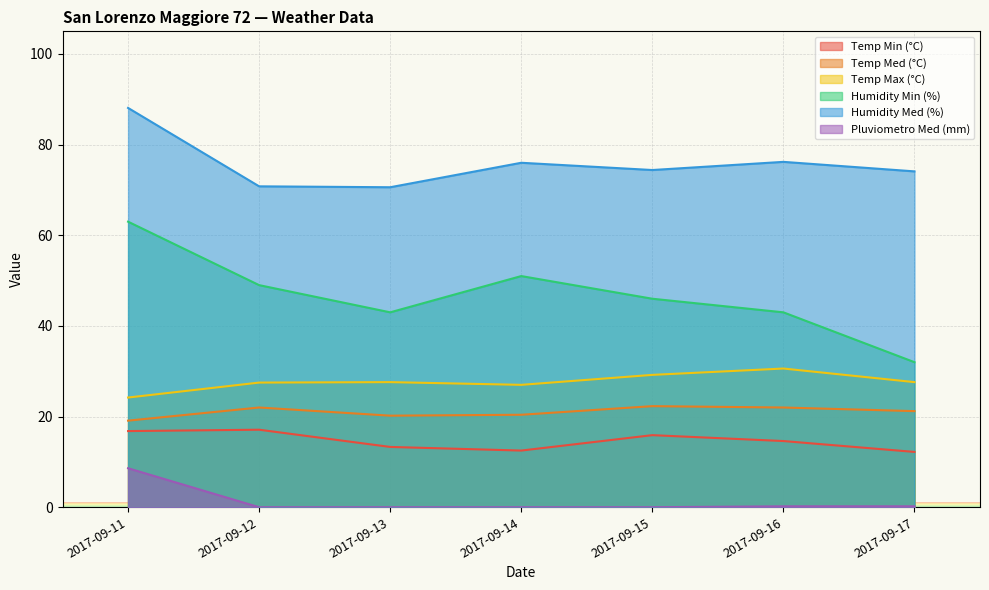

Reading right to left, list all the values displayed in this chart.

Temp Min (°C): 2017-09-17=12.2	2017-09-16=14.6	2017-09-15=15.9	2017-09-14=12.5	2017-09-13=13.3	2017-09-12=17.1	2017-09-11=16.8
Temp Med (°C): 2017-09-17=21.2	2017-09-16=22.0	2017-09-15=22.3	2017-09-14=20.4	2017-09-13=20.2	2017-09-12=22.0	2017-09-11=19.1
Temp Max (°C): 2017-09-17=27.6	2017-09-16=30.6	2017-09-15=29.2	2017-09-14=27.0	2017-09-13=27.6	2017-09-12=27.5	2017-09-11=24.2
Humidity Min (%): 2017-09-17=32.0	2017-09-16=43.0	2017-09-15=46.0	2017-09-14=51.0	2017-09-13=43.0	2017-09-12=49.0	2017-09-11=63.0
Humidity Med (%): 2017-09-17=74.1	2017-09-16=76.2	2017-09-15=74.4	2017-09-14=76.0	2017-09-13=70.6	2017-09-12=70.8	2017-09-11=88.1
Pluviometro Med (mm): 2017-09-17=0.2	2017-09-16=0.2	2017-09-15=0.0	2017-09-14=0.0	2017-09-13=0.0	2017-09-12=0.0	2017-09-11=8.6